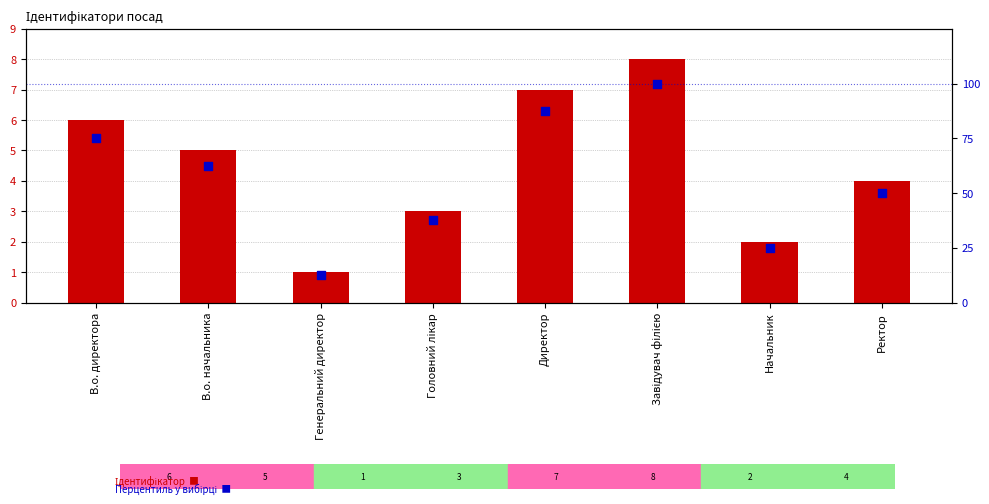

At how many categories does at least one series exceed 56?

4